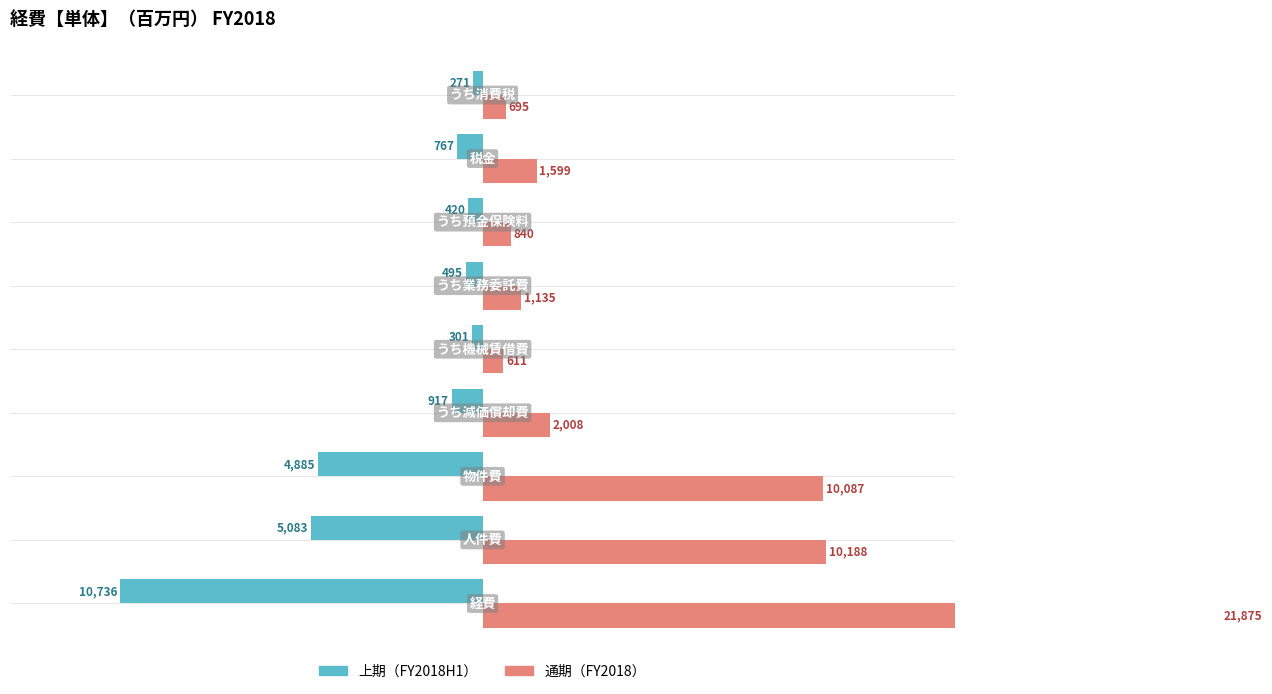

How many bars are there in total?

18